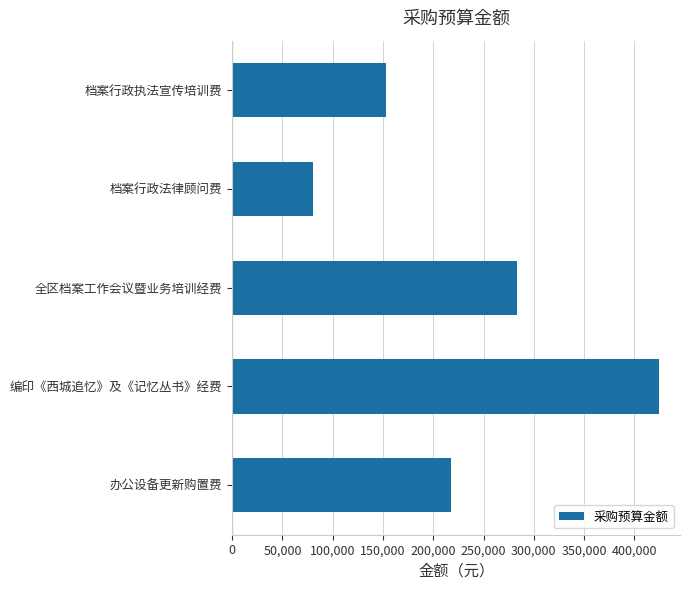

List the labels in order of value, largest first.

编印《西城追忆》及《记忆丛书》经费, 全区档案工作会议暨业务培训经费, 办公设备更新购置费, 档案行政执法宣传培训费, 档案行政法律顾问费